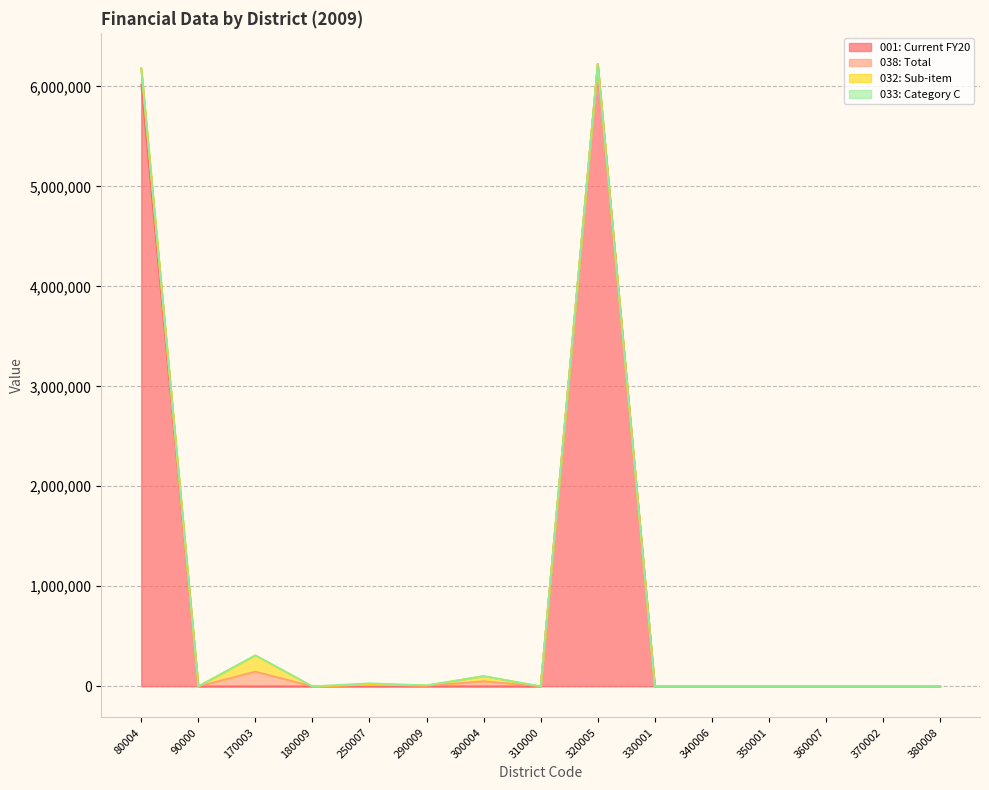

What are all the series names shown in the legend?

001: Current FY20, 038: Total, 032: Sub-item, 033: Category C